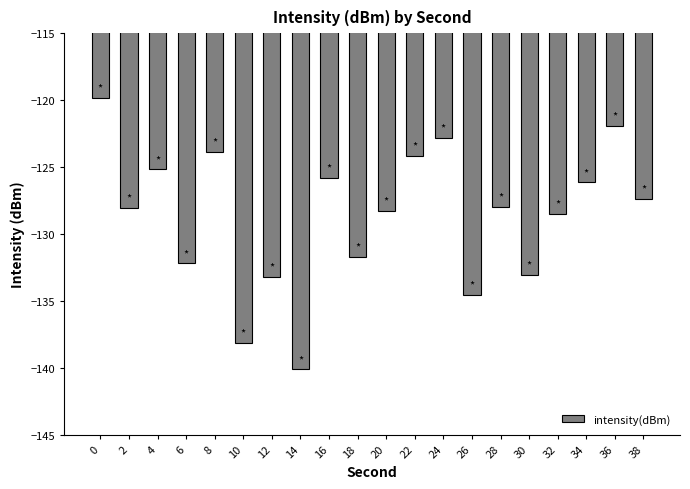

The chart shows a value of -91.3 at 14. True or false?

False